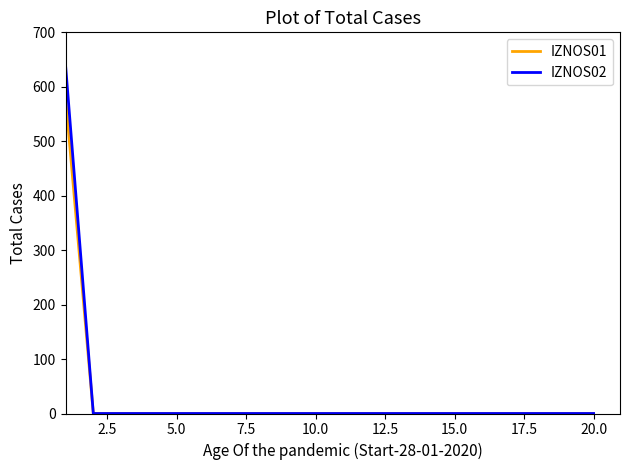

How many values in the IZNOS02 series exceed 0?

1